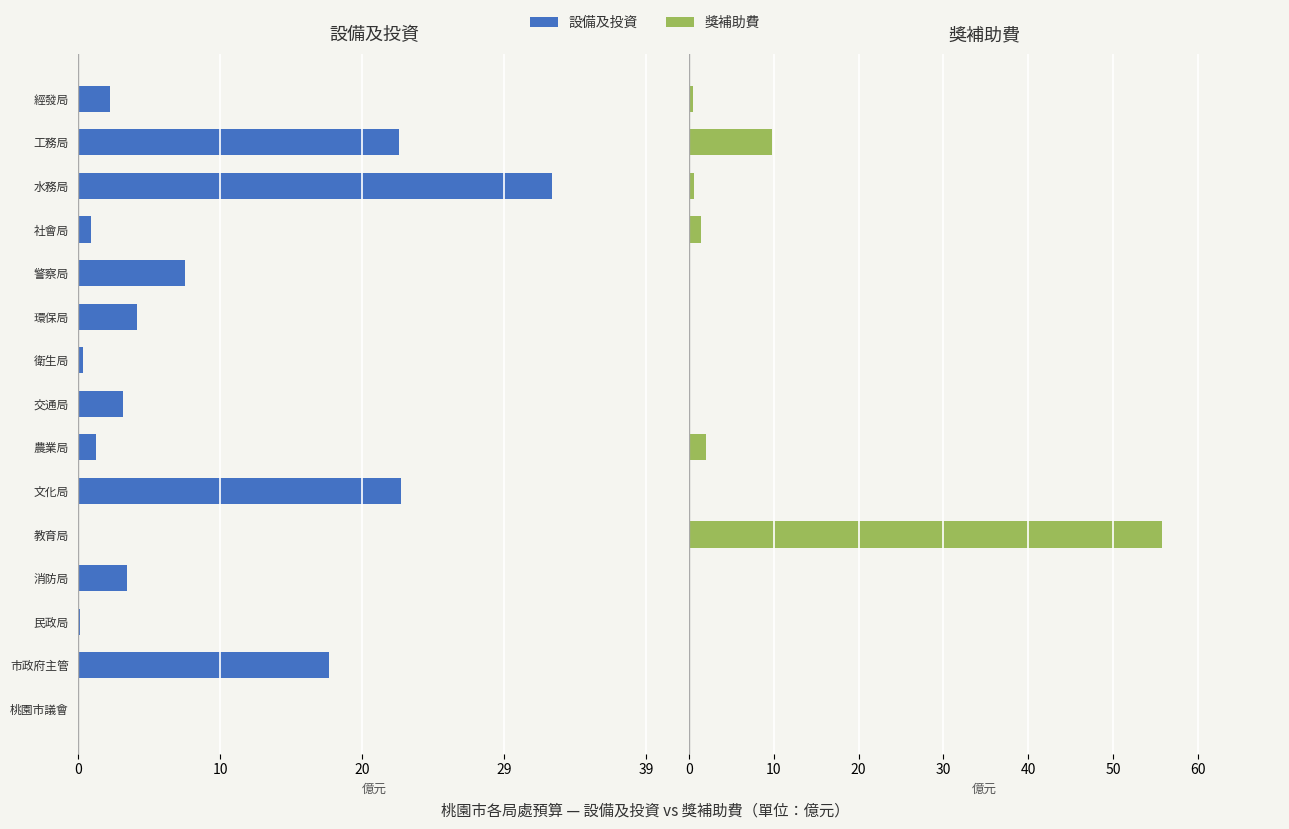

Reading left to right, extract all data points from this chart.

設備及投資: -0.1	-17.3	-0.1	-3.3	-0.0	-22.3	-1.2	-3.1	-0.3	-4.0	-7.3	-0.9	-32.7	-22.1	-2.2
獎補助費: 0.0	0.0	0.1	0.0	55.7	0.0	2.1	0.0	0.0	0.0	0.0	1.5	0.7	9.8	0.6